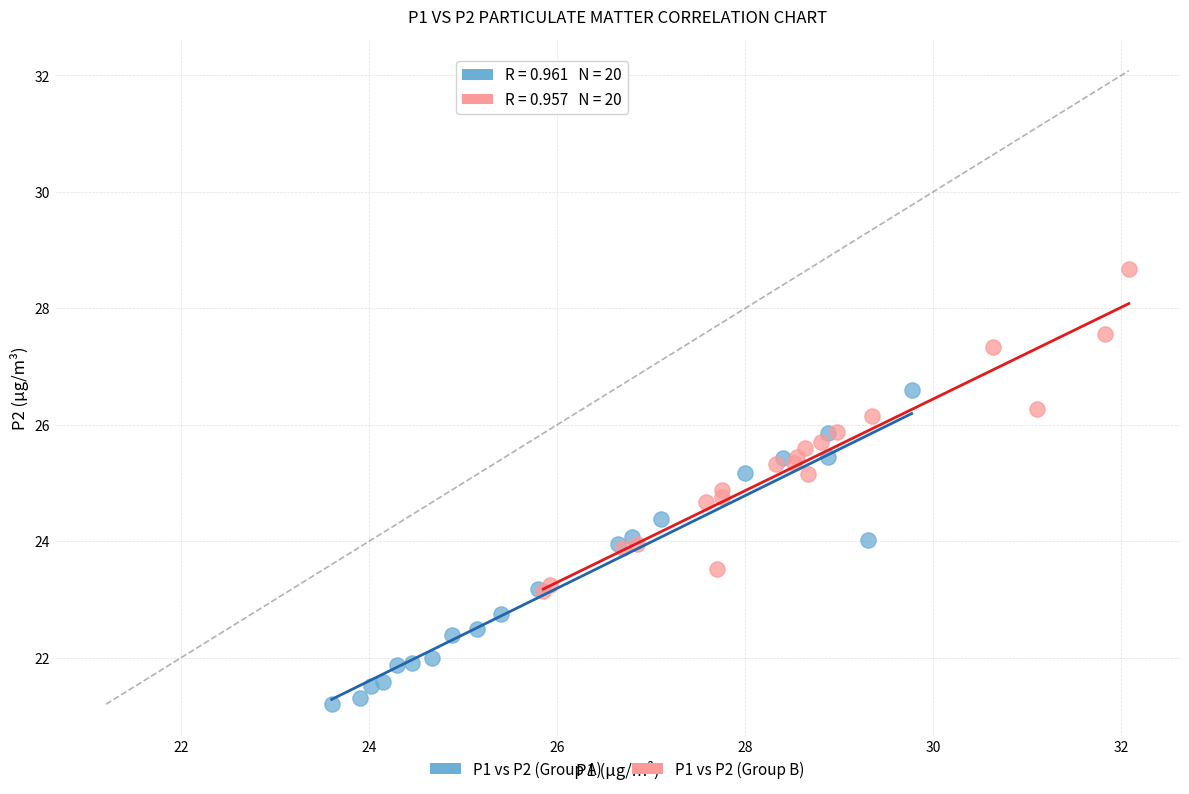

Which series has the largest Y range (max minus min)?

P1 vs P2 (Group B)